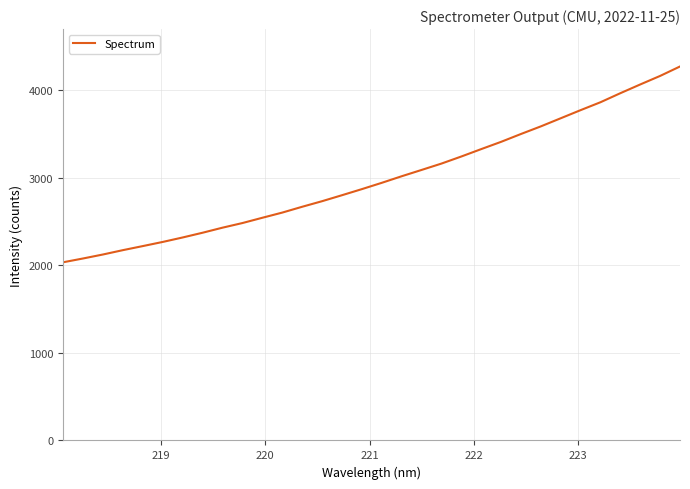

What is the difference between the maximum and minimum values?

2236.9